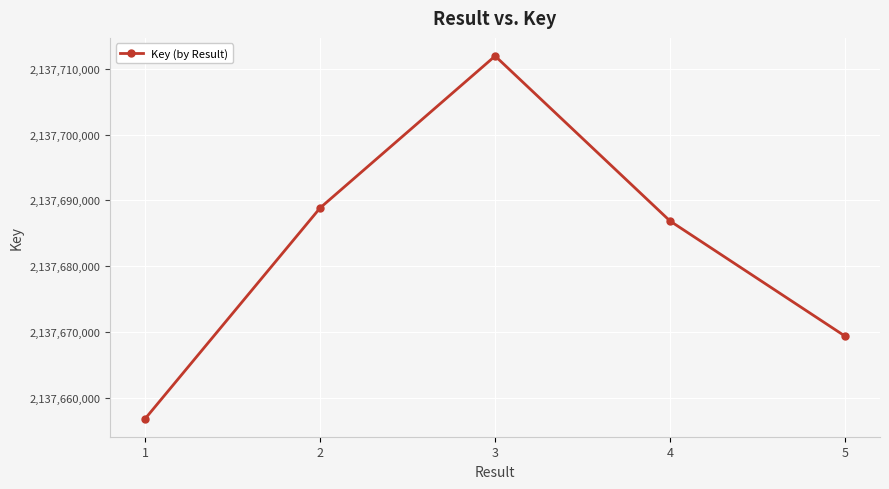

Rank the categories by value from highest to lowest.

3, 2, 4, 5, 1